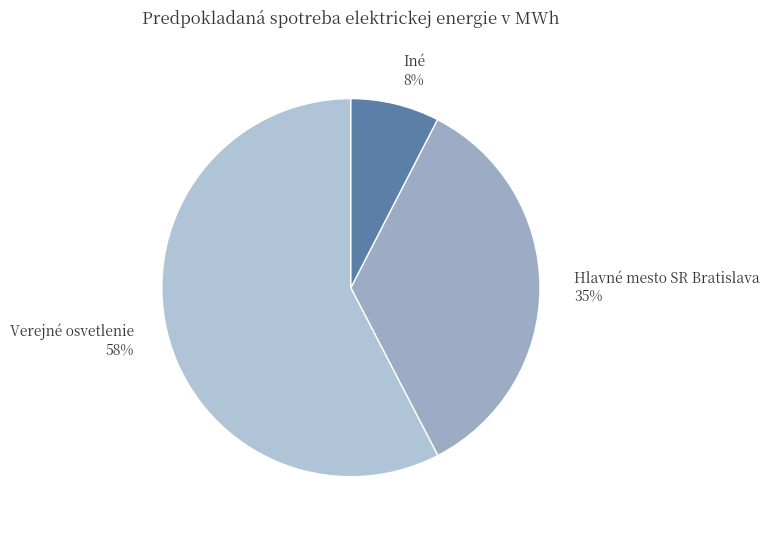

To the nearest percent, what percentage of the pie is Hlavné mesto SR Bratislava?

35%